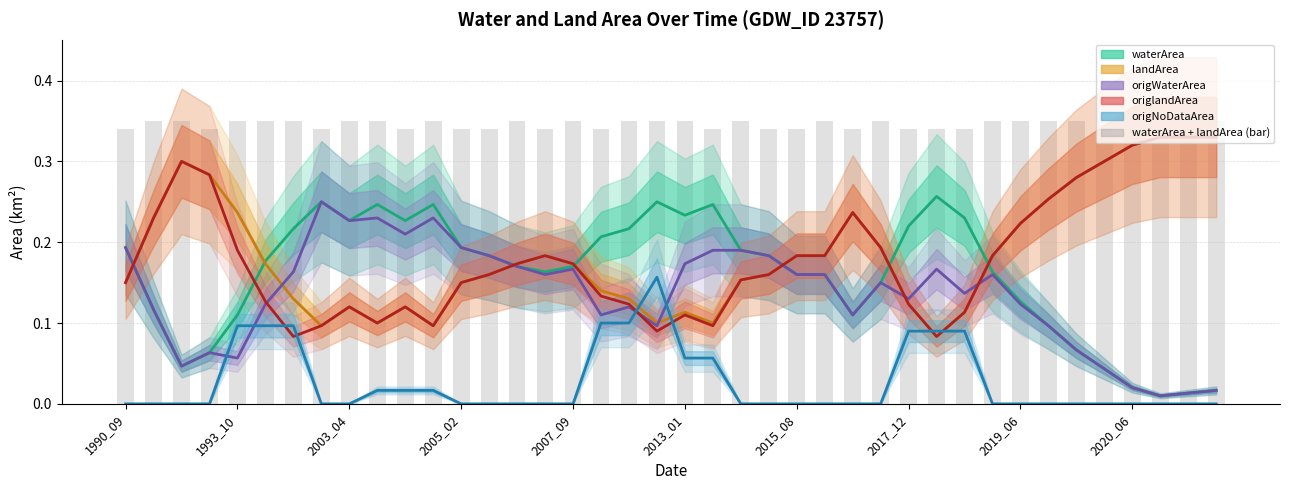

What is the average value of the origlandArea series?

0.2